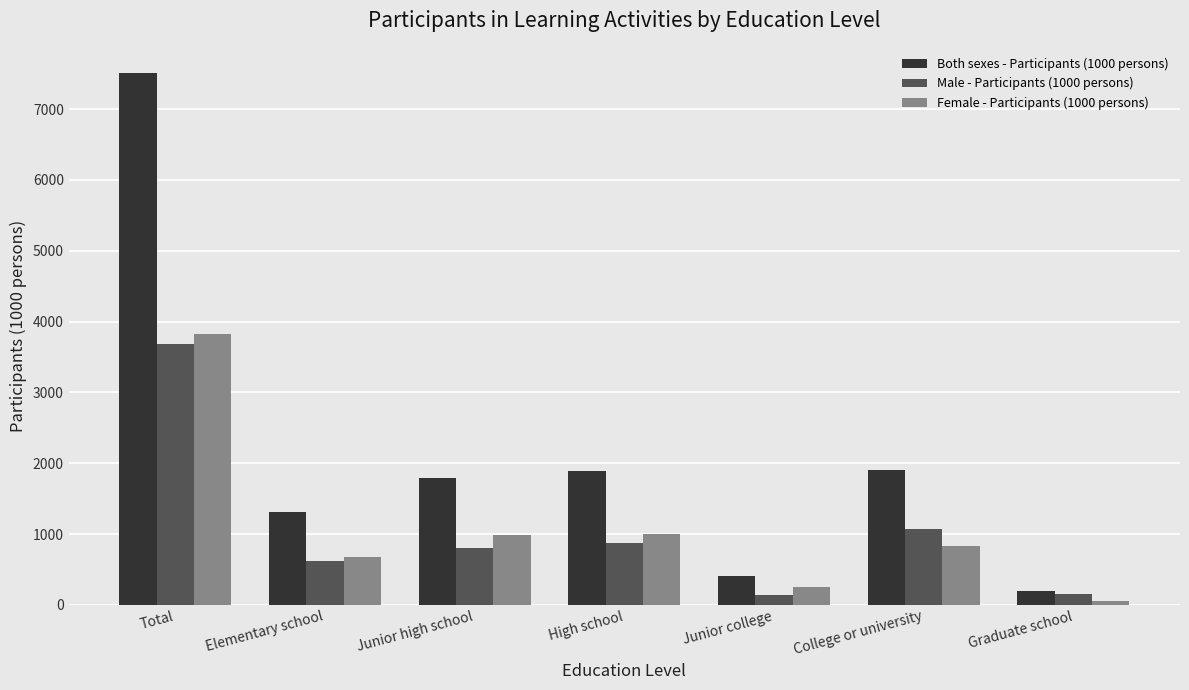

At how many categories does at least one series exceed 2126?

1